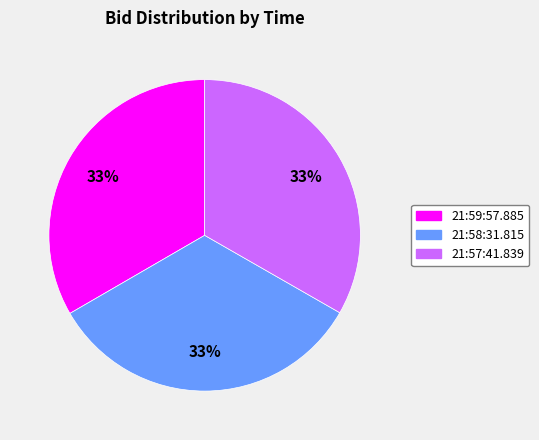

True or false: 21:59:57.885 accounts for 47% of the total.

False